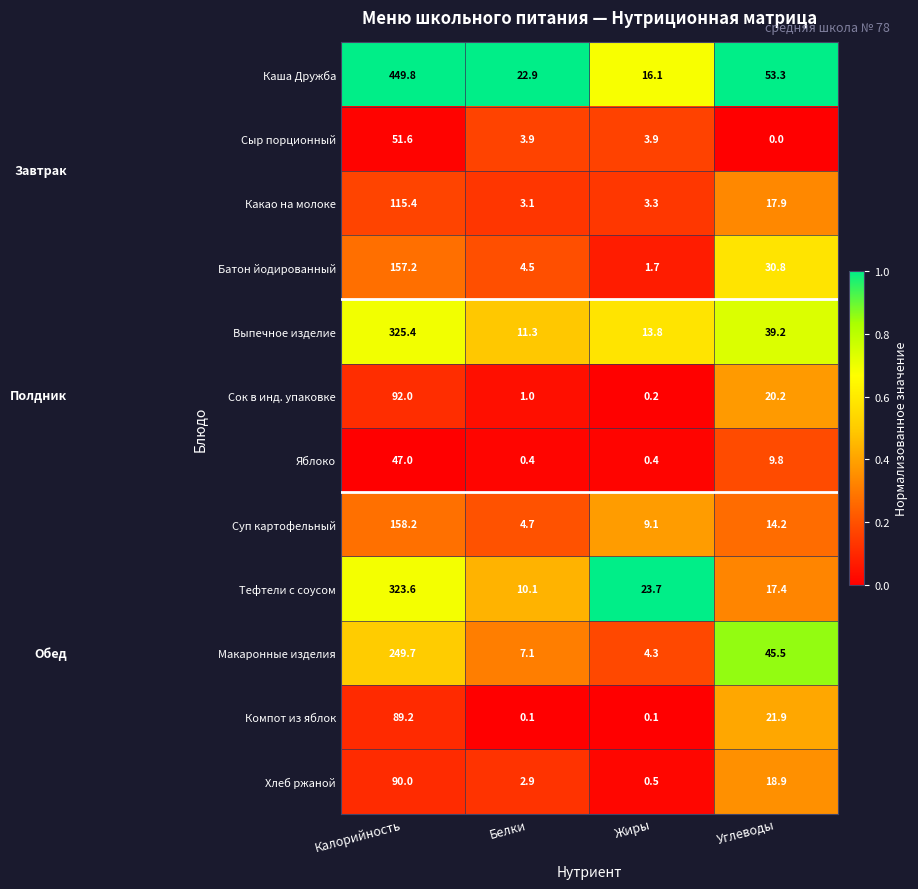

The value of Хлеб ржаной at Белки is 2.9. True or false?

True